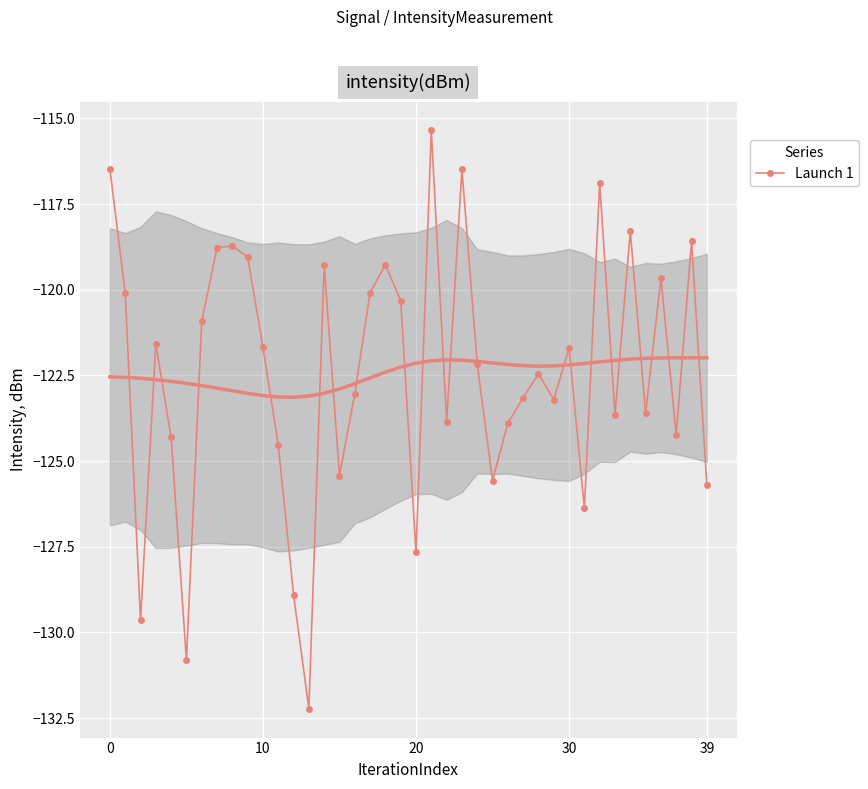

True or false: Launch 1 has more than 1 points higher than both neighbors.

True